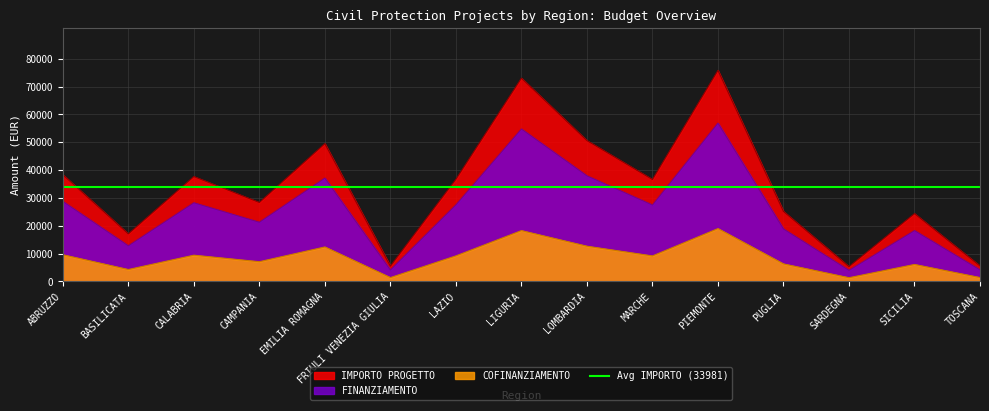

True or false: FINANZIAMENTO has a value of 36502.0 at MARCHE.

False